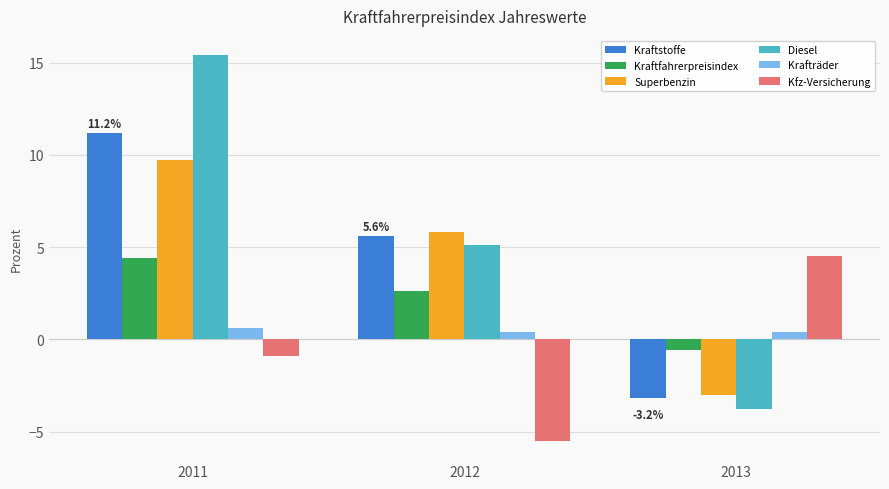

What are all the series names shown in the legend?

Kraftstoffe, Kraftfahrerpreisindex, Superbenzin, Diesel, Krafträder, Kfz-Versicherung